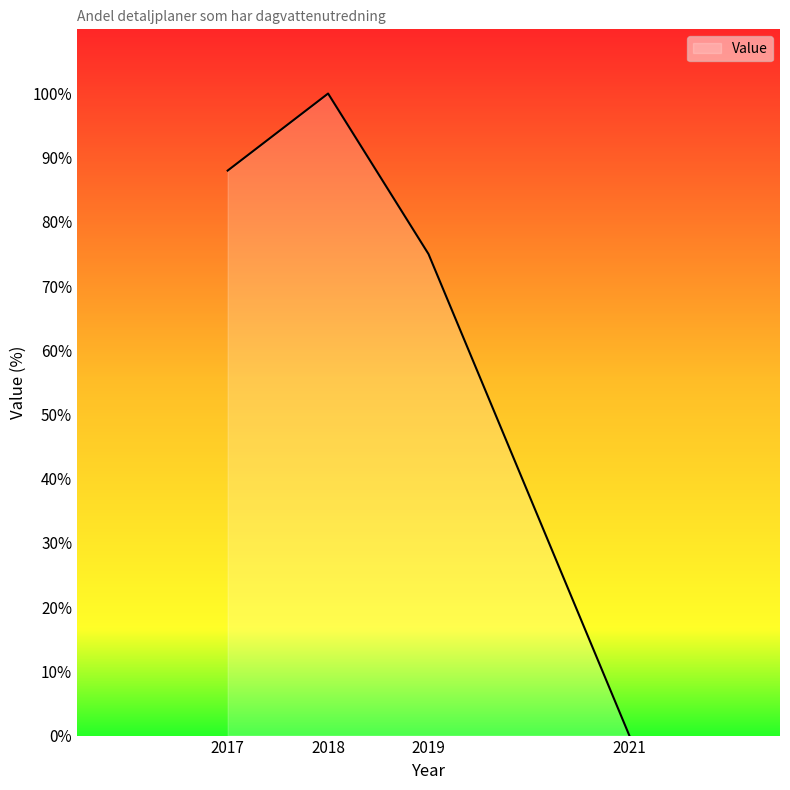

Reading left to right, transcribe all the data shown in this chart.

2017=88	2018=100	2019=75	2021=0